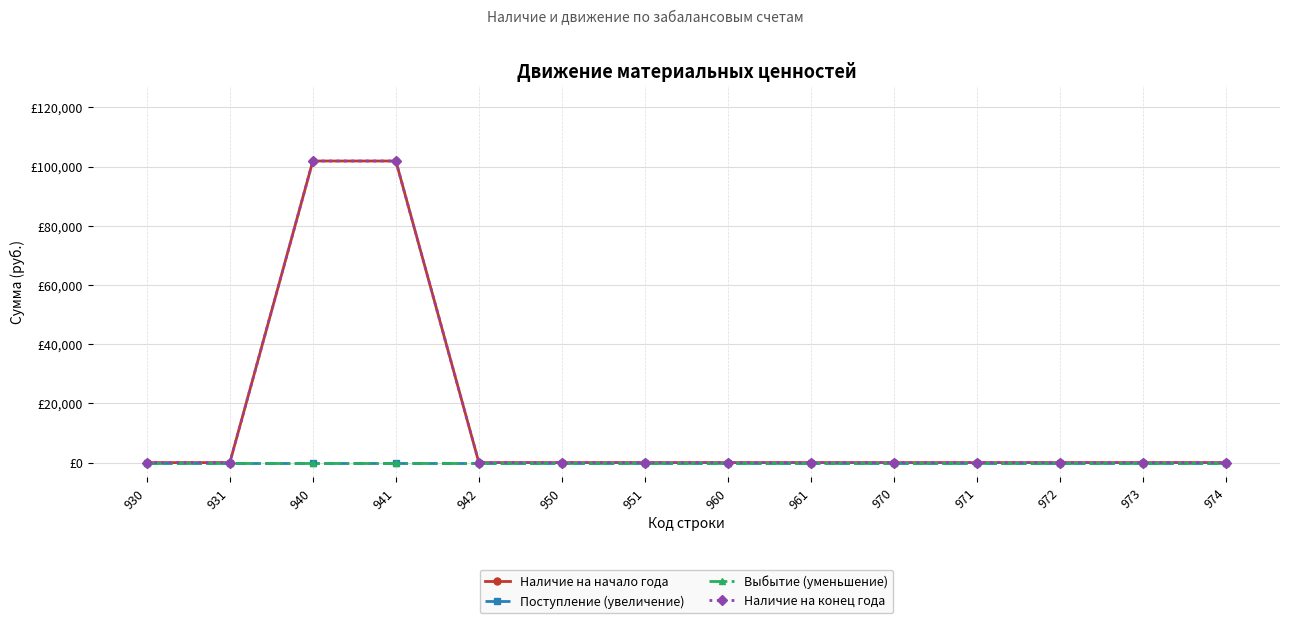

At how many categories does at least one series exceed 55537?

2